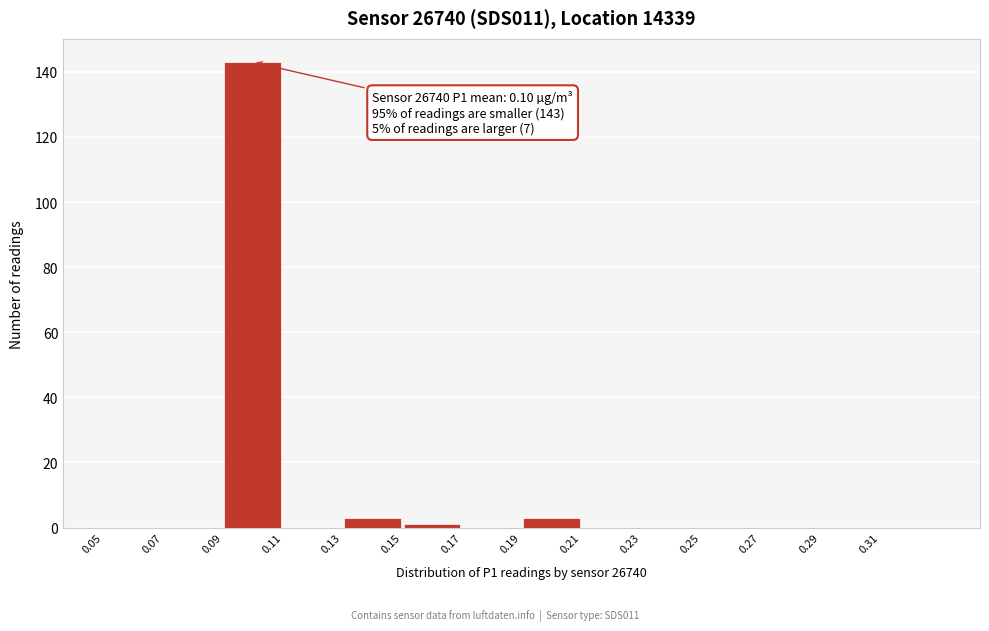

Over which range of the x-axis is the bar tallest?

0.09 to 0.11